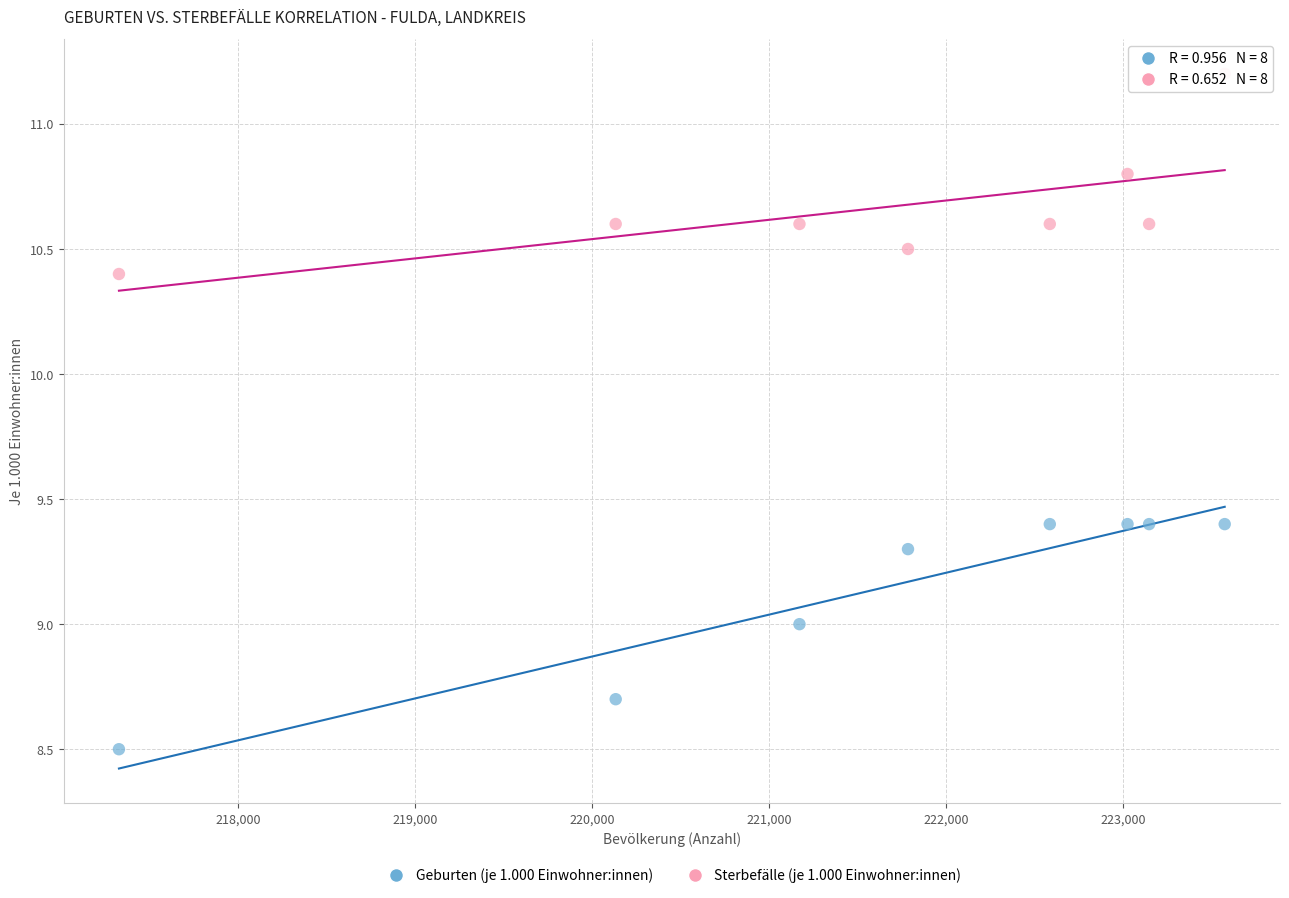

What is the X range (max minus min) for the scatter plot?

6246.0